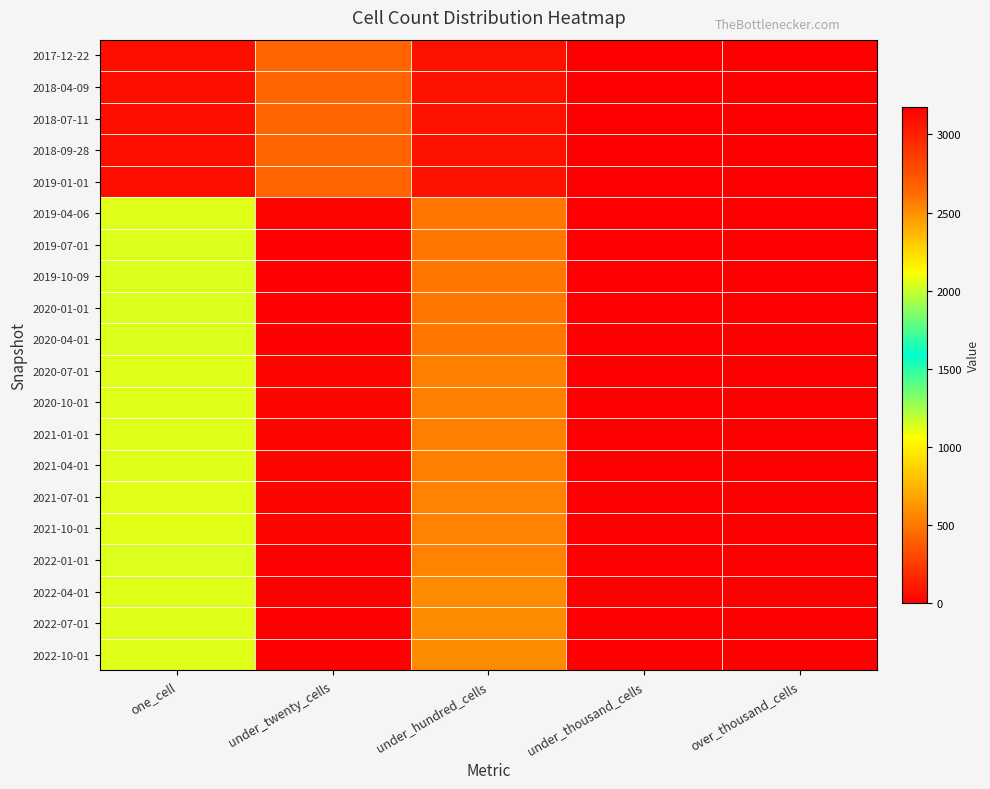

Reading left to right, transcribe all the data shown in this chart.

2017-12-22: one_cell=65	under_twenty_cells=419	under_hundred_cells=75	under_thousand_cells=0	over_thousand_cells=0
2018-04-09: one_cell=65	under_twenty_cells=419	under_hundred_cells=75	under_thousand_cells=0	over_thousand_cells=0
2018-07-11: one_cell=65	under_twenty_cells=419	under_hundred_cells=75	under_thousand_cells=0	over_thousand_cells=0
2018-09-28: one_cell=65	under_twenty_cells=419	under_hundred_cells=75	under_thousand_cells=0	over_thousand_cells=0
2019-01-01: one_cell=65	under_twenty_cells=419	under_hundred_cells=75	under_thousand_cells=0	over_thousand_cells=0
2019-04-06: one_cell=1128	under_twenty_cells=3158	under_hundred_cells=493	under_thousand_cells=3	over_thousand_cells=0
2019-07-01: one_cell=1133	under_twenty_cells=3166	under_hundred_cells=498	under_thousand_cells=3	over_thousand_cells=0
2019-10-09: one_cell=1133	under_twenty_cells=3166	under_hundred_cells=498	under_thousand_cells=3	over_thousand_cells=0
2020-01-01: one_cell=1133	under_twenty_cells=3166	under_hundred_cells=498	under_thousand_cells=3	over_thousand_cells=0
2020-04-01: one_cell=1133	under_twenty_cells=3166	under_hundred_cells=498	under_thousand_cells=3	over_thousand_cells=0
2020-07-01: one_cell=1124	under_twenty_cells=3144	under_hundred_cells=534	under_thousand_cells=3	over_thousand_cells=0
2020-10-01: one_cell=1124	under_twenty_cells=3144	under_hundred_cells=534	under_thousand_cells=3	over_thousand_cells=0
2021-01-01: one_cell=1124	under_twenty_cells=3144	under_hundred_cells=534	under_thousand_cells=3	over_thousand_cells=0
2021-04-01: one_cell=1124	under_twenty_cells=3144	under_hundred_cells=534	under_thousand_cells=3	over_thousand_cells=0
2021-07-01: one_cell=1122	under_twenty_cells=3144	under_hundred_cells=544	under_thousand_cells=3	over_thousand_cells=0
2021-10-01: one_cell=1122	under_twenty_cells=3144	under_hundred_cells=544	under_thousand_cells=3	over_thousand_cells=0
2022-01-01: one_cell=1135	under_twenty_cells=3177	under_hundred_cells=544	under_thousand_cells=3	over_thousand_cells=0
2022-04-01: one_cell=1125	under_twenty_cells=3172	under_hundred_cells=580	under_thousand_cells=3	over_thousand_cells=0
2022-07-01: one_cell=1125	under_twenty_cells=3172	under_hundred_cells=580	under_thousand_cells=3	over_thousand_cells=0
2022-10-01: one_cell=1125	under_twenty_cells=3172	under_hundred_cells=580	under_thousand_cells=3	over_thousand_cells=0